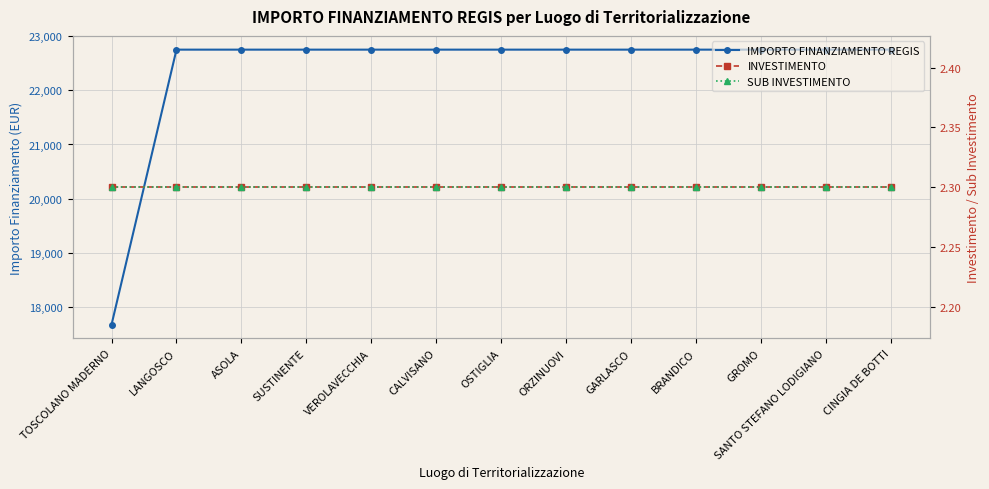

At which label does SUB INVESTIMENTO reach its minimum?

TOSCOLANO MADERNO